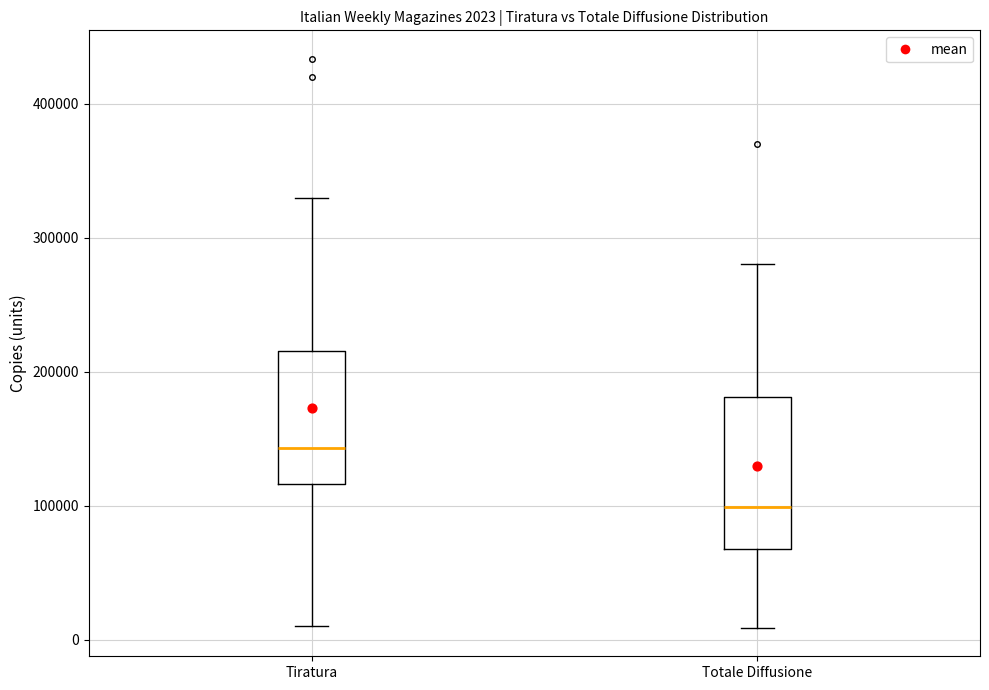

Which box's median line is the highest?

Tiratura